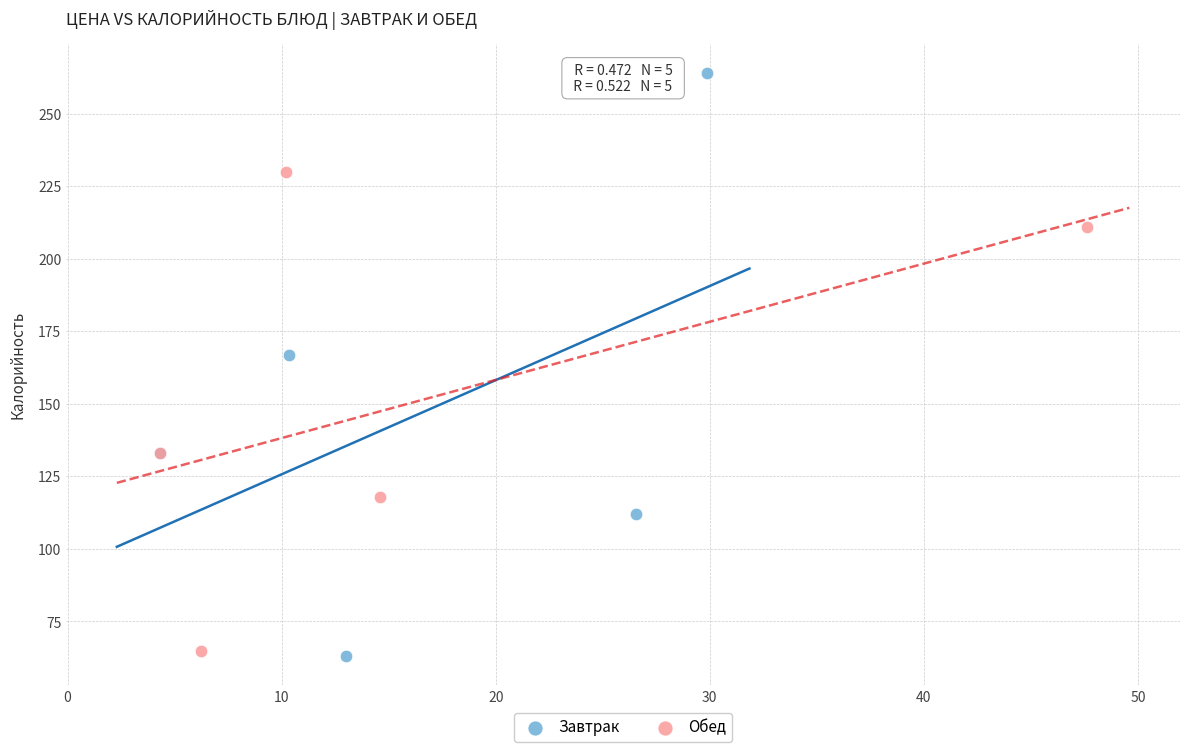

Which series reaches the minimum Y coordinate?

Завтрак